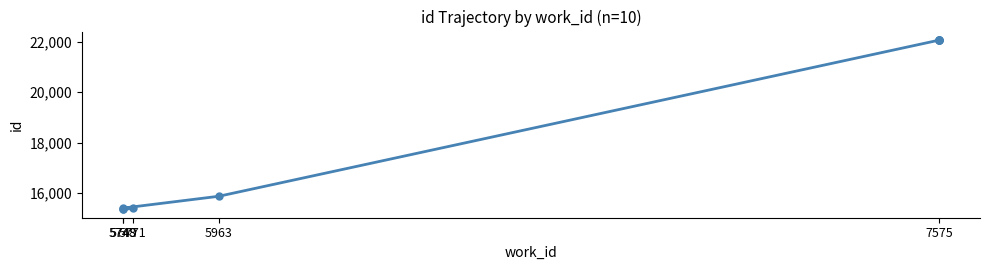

Does the chart have visible grid lines?

No